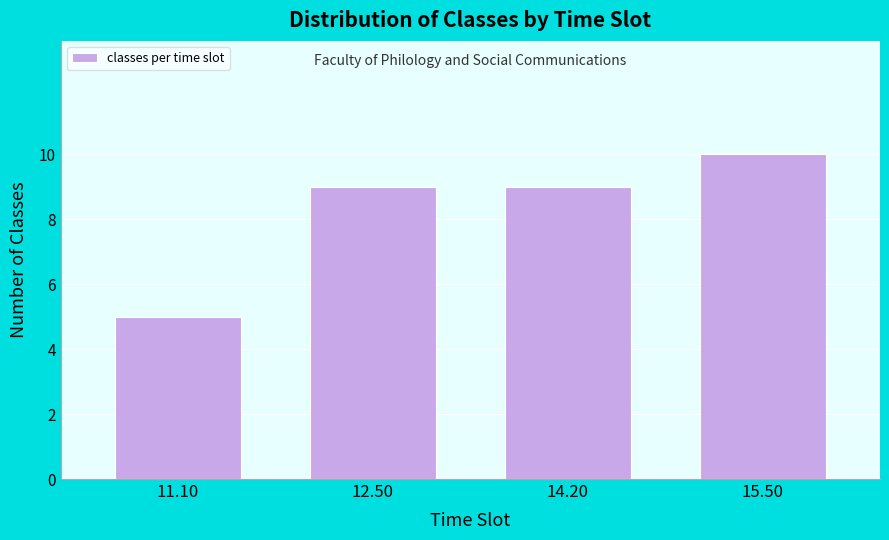

Reading right to left, transcribe all the data shown in this chart.

15.50=10	14.20=9	12.50=9	11.10=5